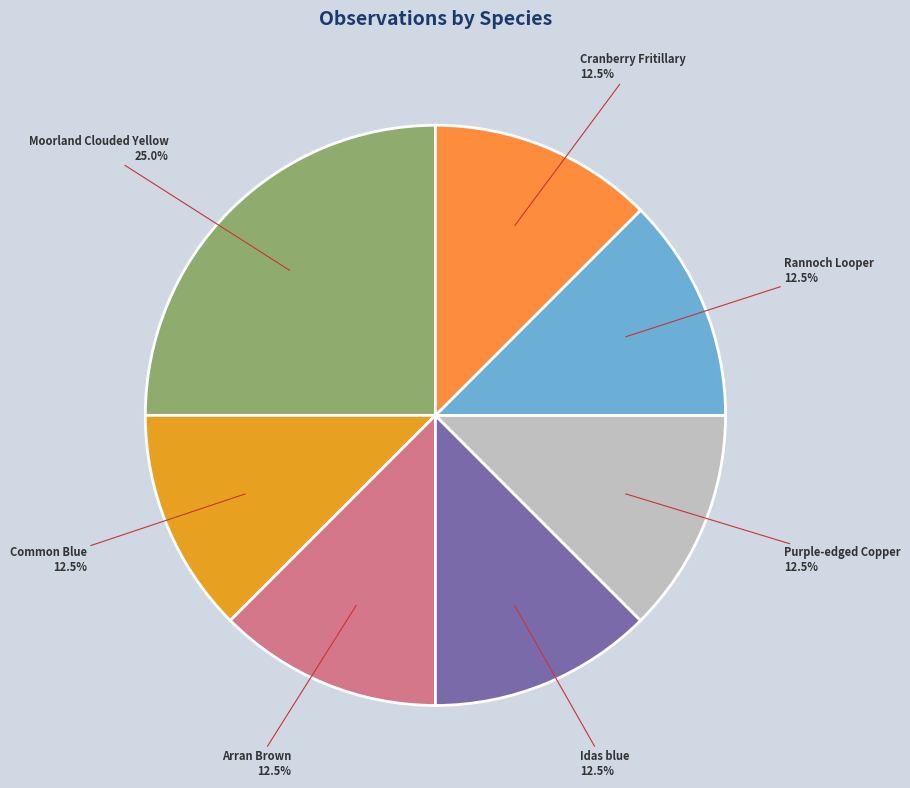

Is Purple-edged Copper the majority of the pie?

No